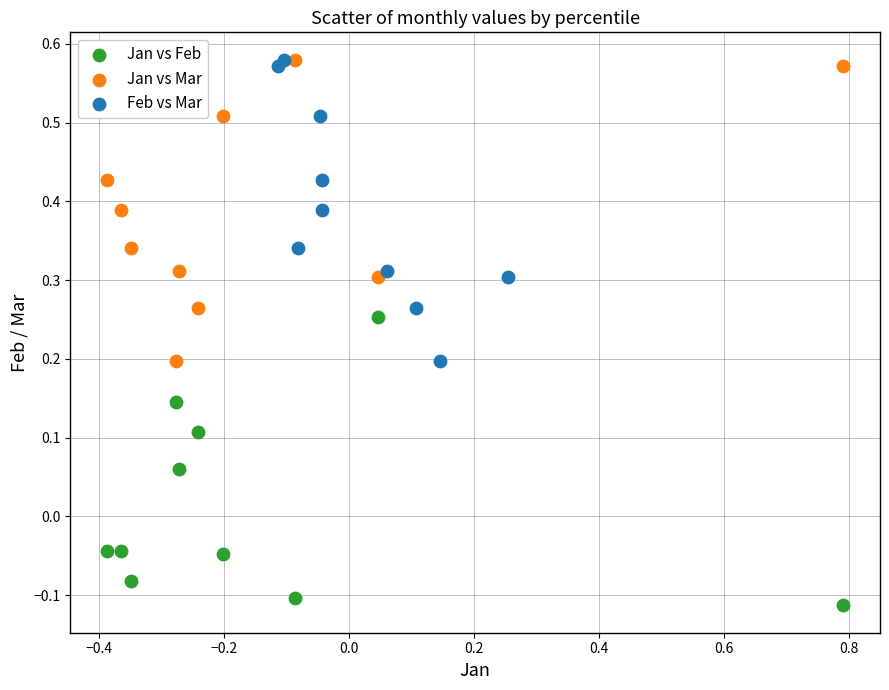

What are all the series names shown in the legend?

Jan vs Feb, Jan vs Mar, Feb vs Mar